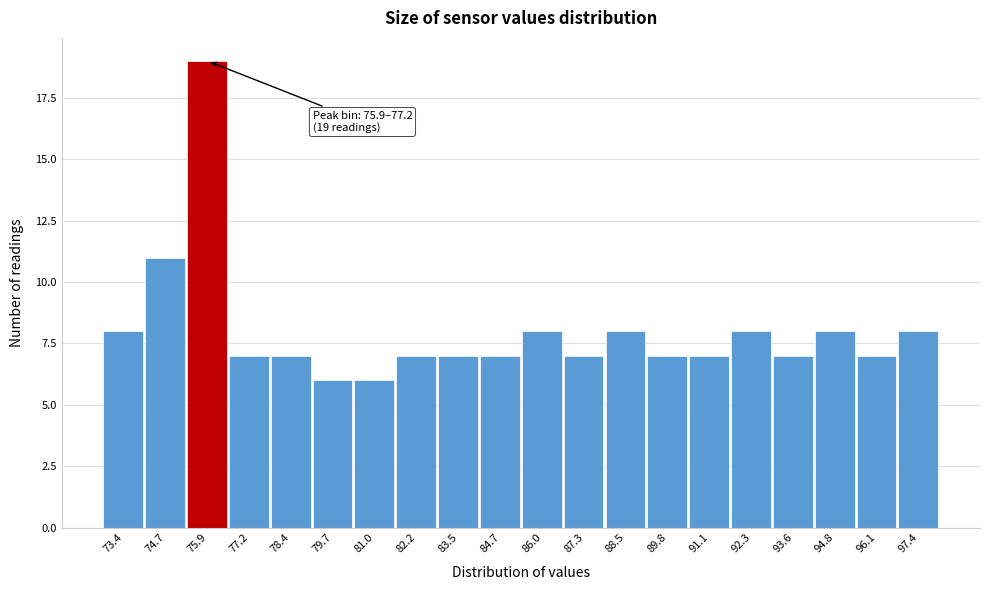

Reading left to right, list all the values displayed in this chart.

8	11	19	7	7	6	6	7	7	7	8	7	8	7	7	8	7	8	7	8